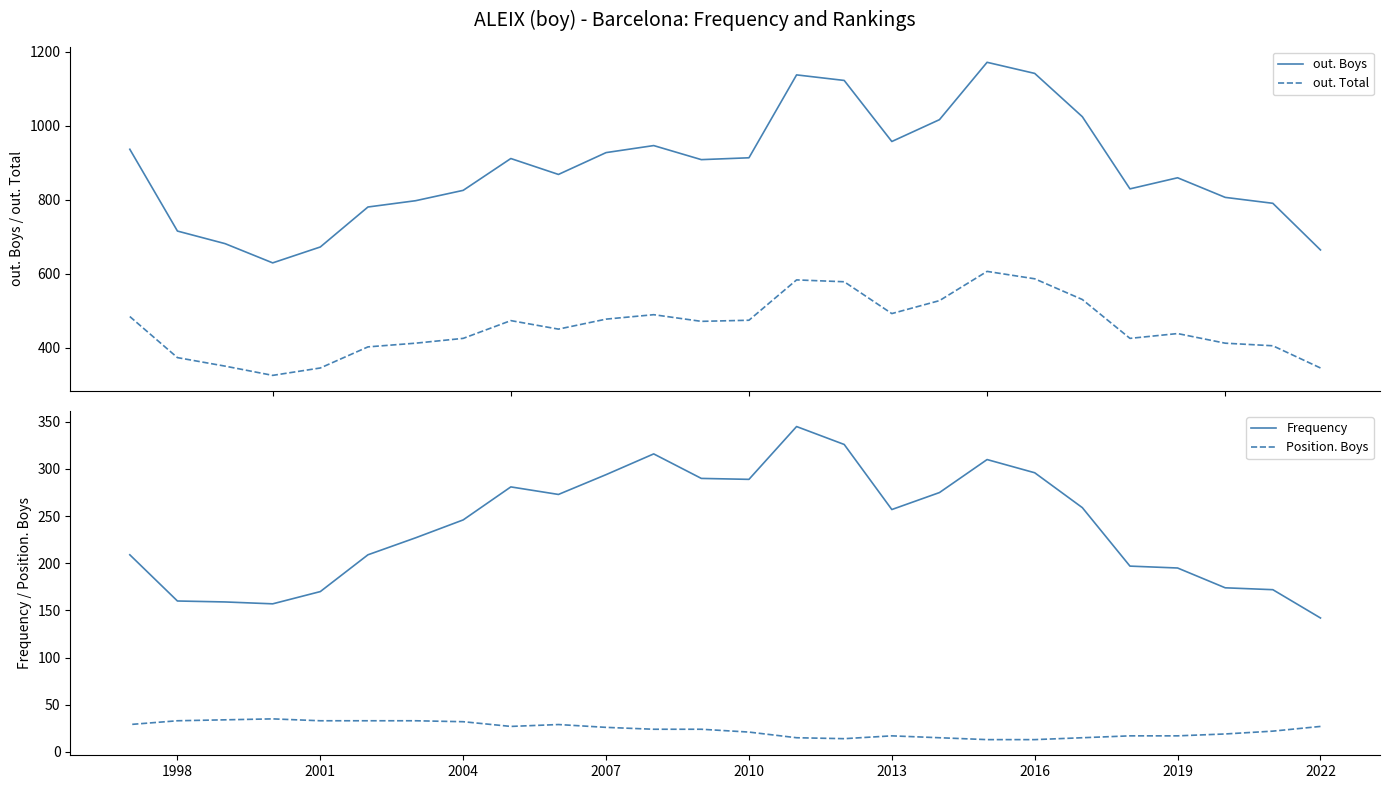

At how many categories does at least one series exceed 635?

25